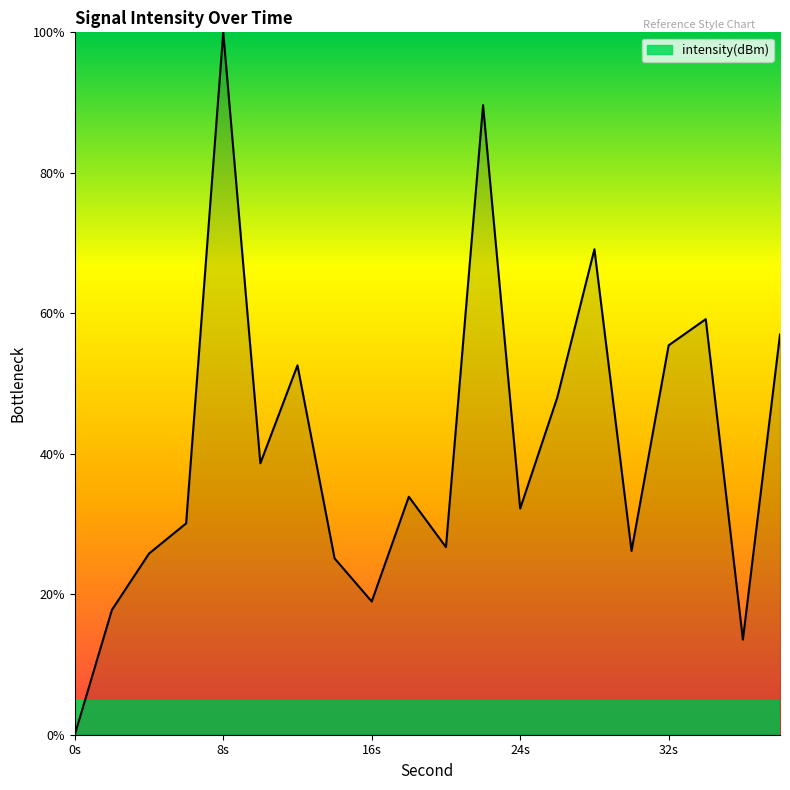

True or false: the data has more than 0 interior local peaks.

True